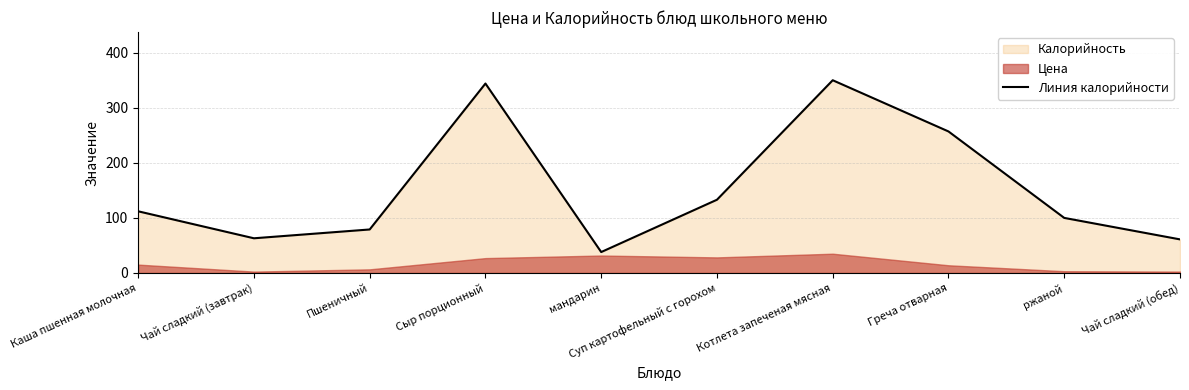

What is the ratio of the value at Суп картофельный с горохом to the value at Греча отварная?

0.5